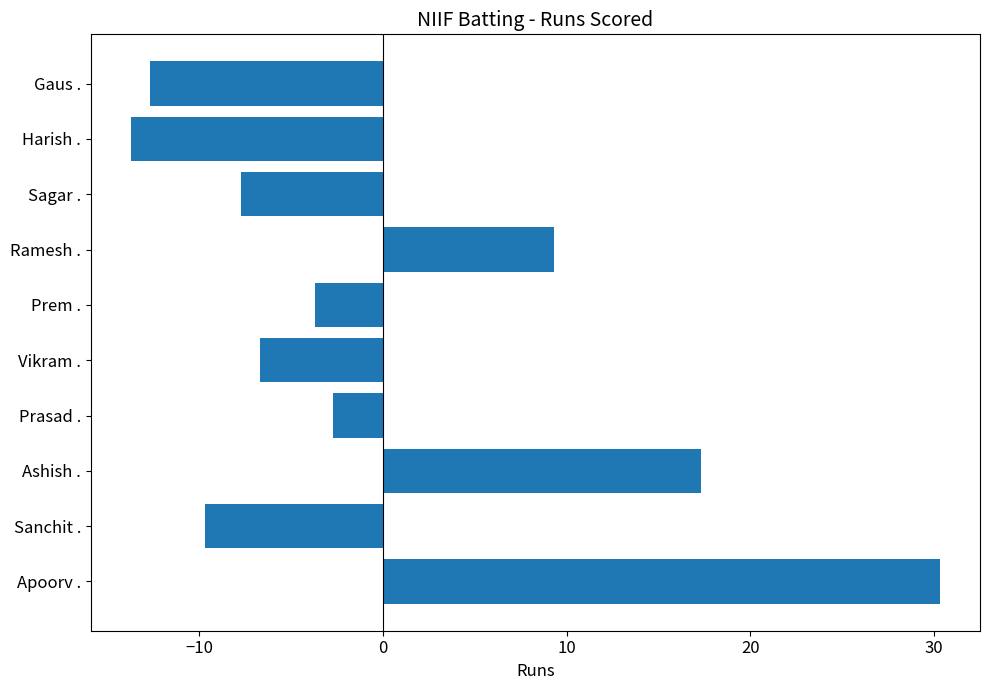

Which has a higher value, Sagar . or Ashish .?

Ashish .